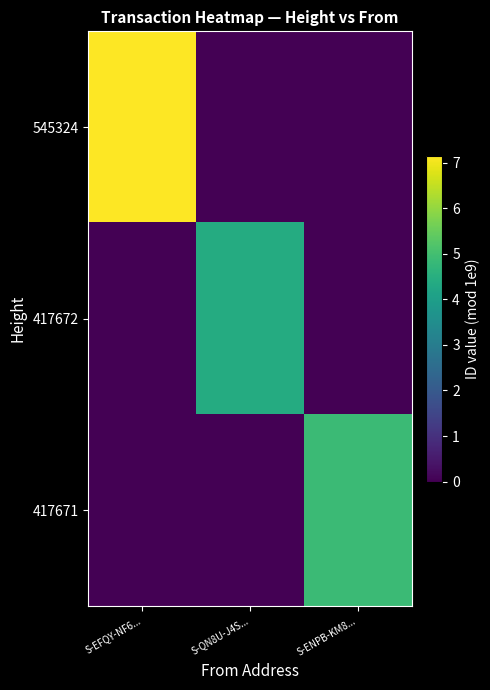

What is the difference between the highest and lowest values at S-EFQY-NF6...?

715189014